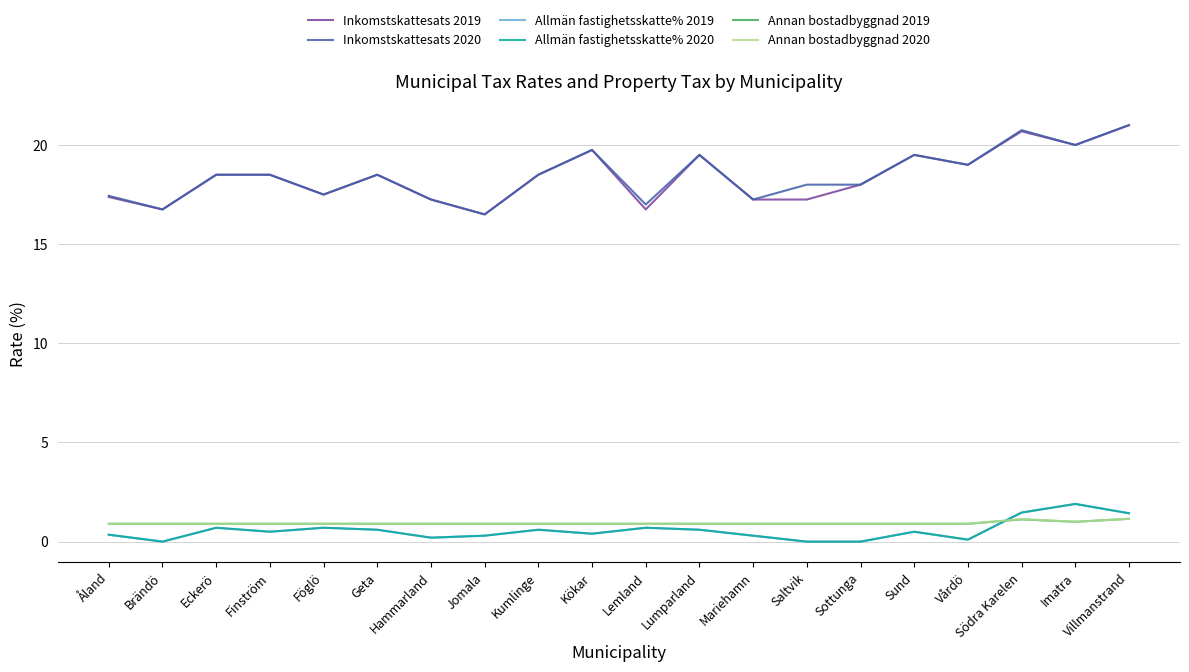

What is the difference between the highest and lowest values at Brändö?

16.7